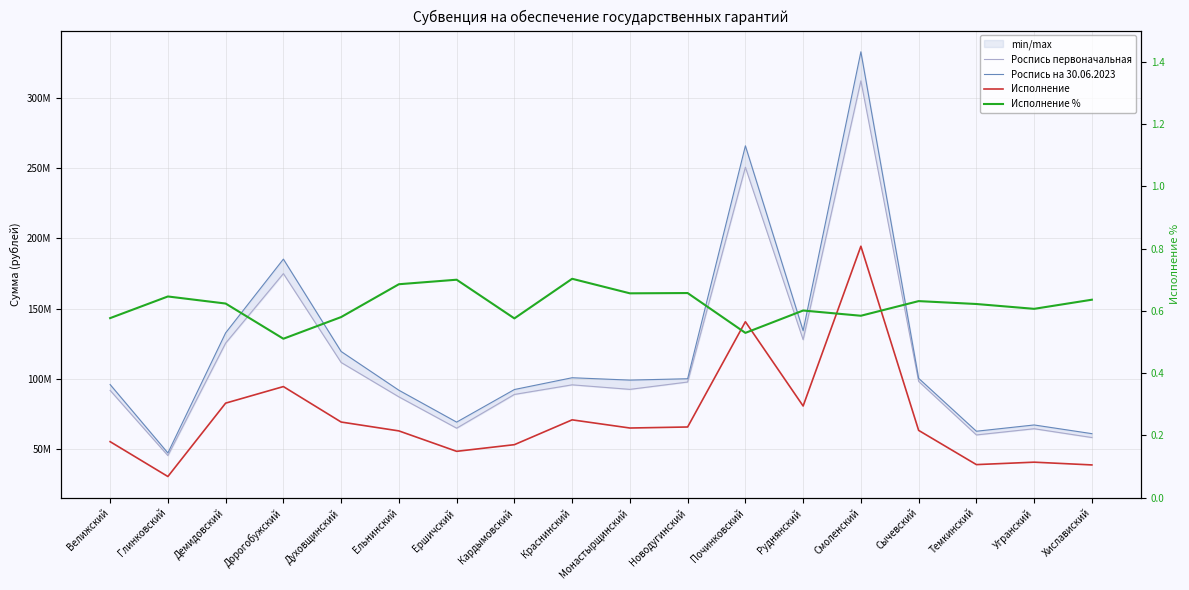

At which category is the sum across all series the highest?

Смоленский